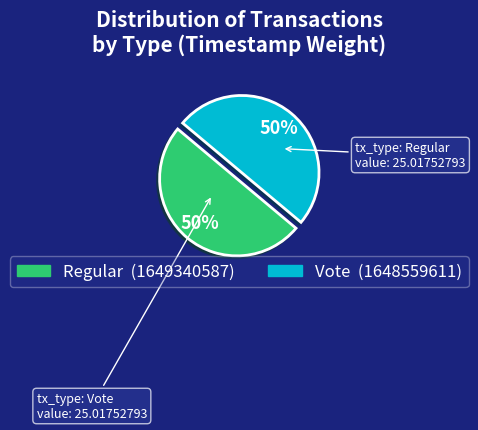

To the nearest percent, what is the average slice percentage?

50%